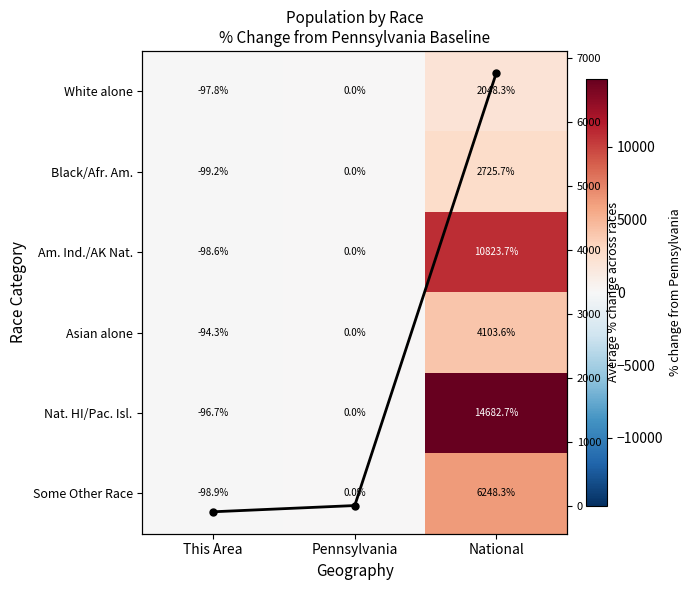

Which series has the largest total across all categories?

Nat. HI/Pac. Isl.